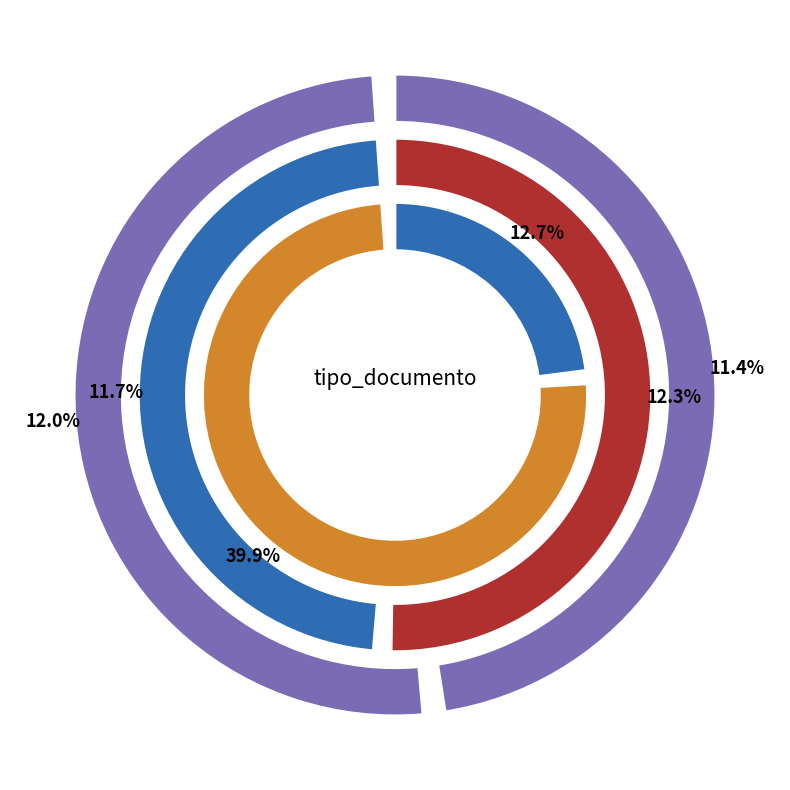

Does Acta de Apertura represent more than half of the total?

No